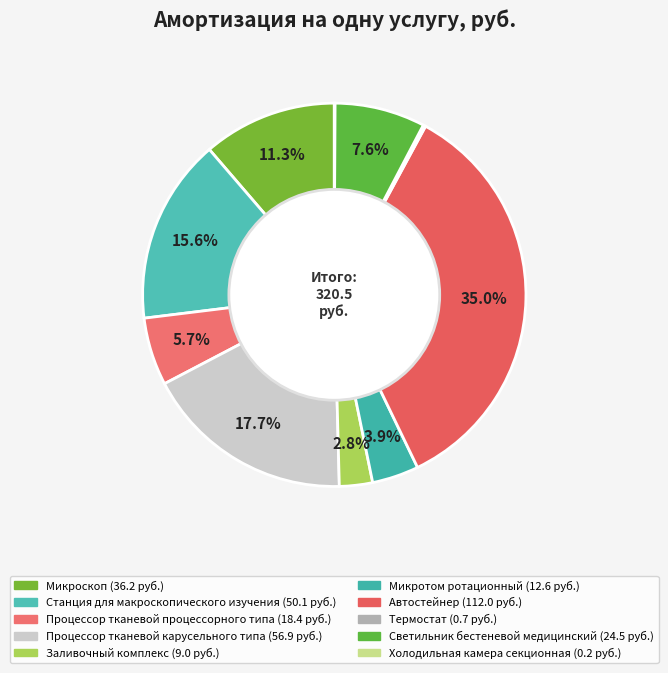

True or false: Холодильная камера секционная accounts for 9% of the total.

False